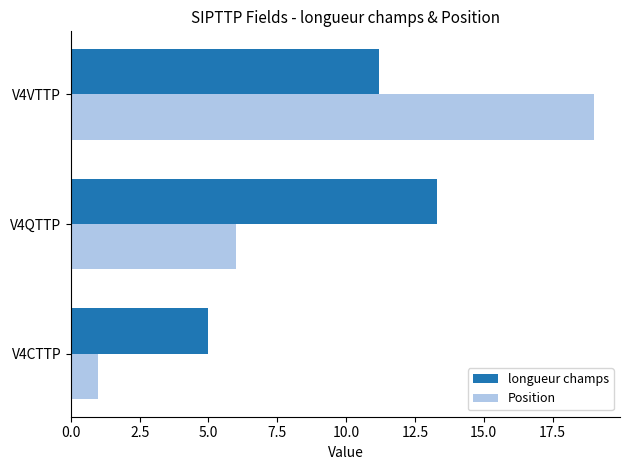

What is the approximate value of Position at V4QTTP?

6.0